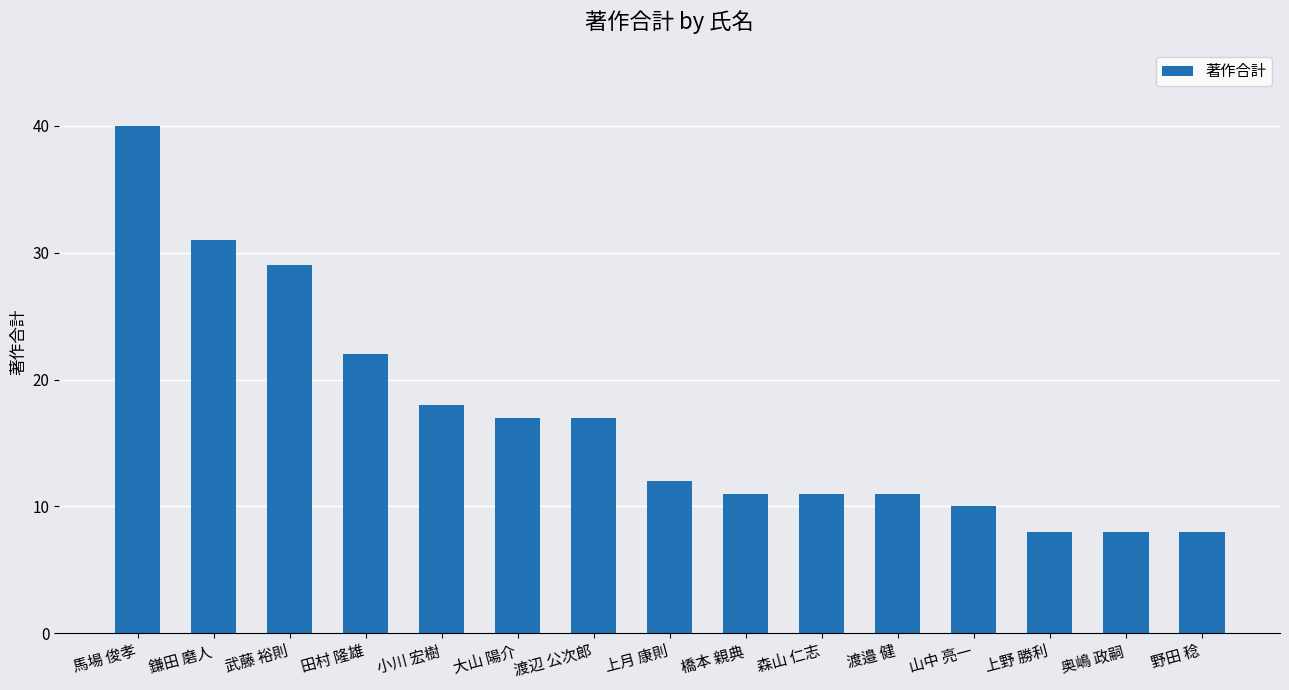

What is the maximum value shown in the chart?

40